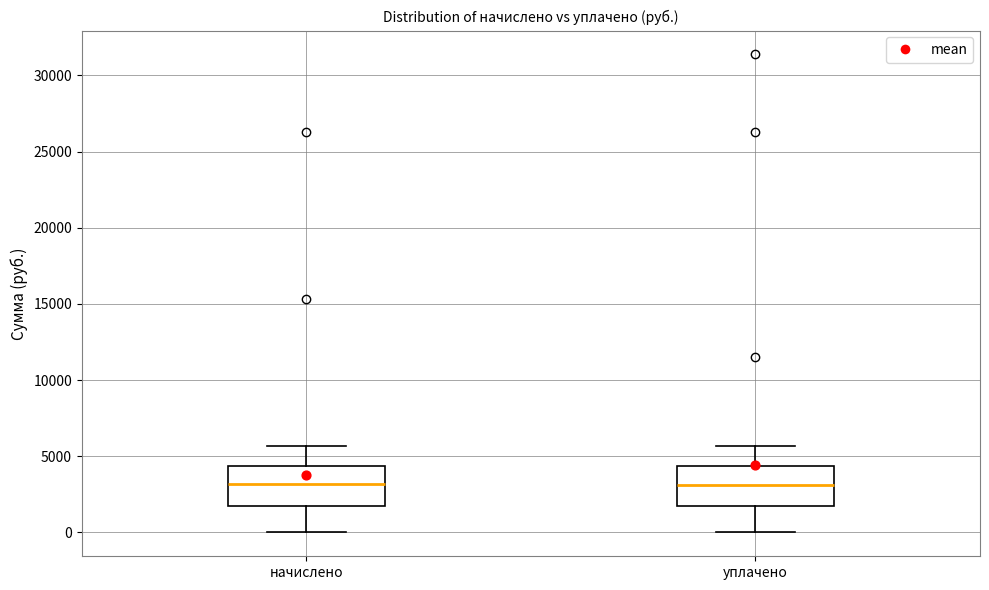

Reading left to right, read every box against the y-axis: the position of its median line, the range the box covers, and the ends of its whiskers. The values are not printed on the chart, so give them approximately, as read against the axis.

начислено: median 3000, box 1500 to 4500, whiskers 0 to 5500
уплачено: median 3000, box 1500 to 4500, whiskers 0 to 5500